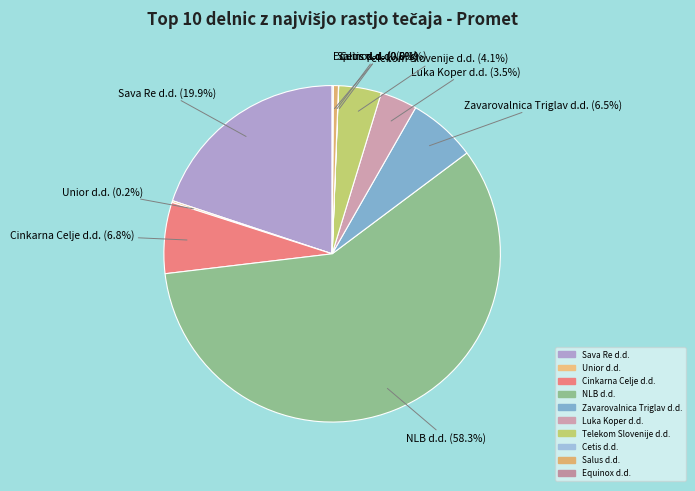

What is the largest slice in the pie chart?

NLB d.d.